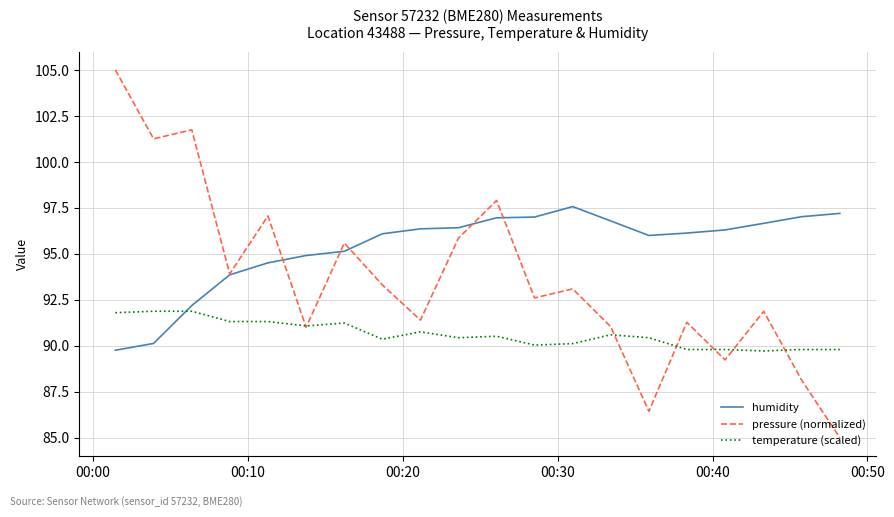

After their last crossing, which series has the higher values: temperature (scaled) or humidity?

humidity